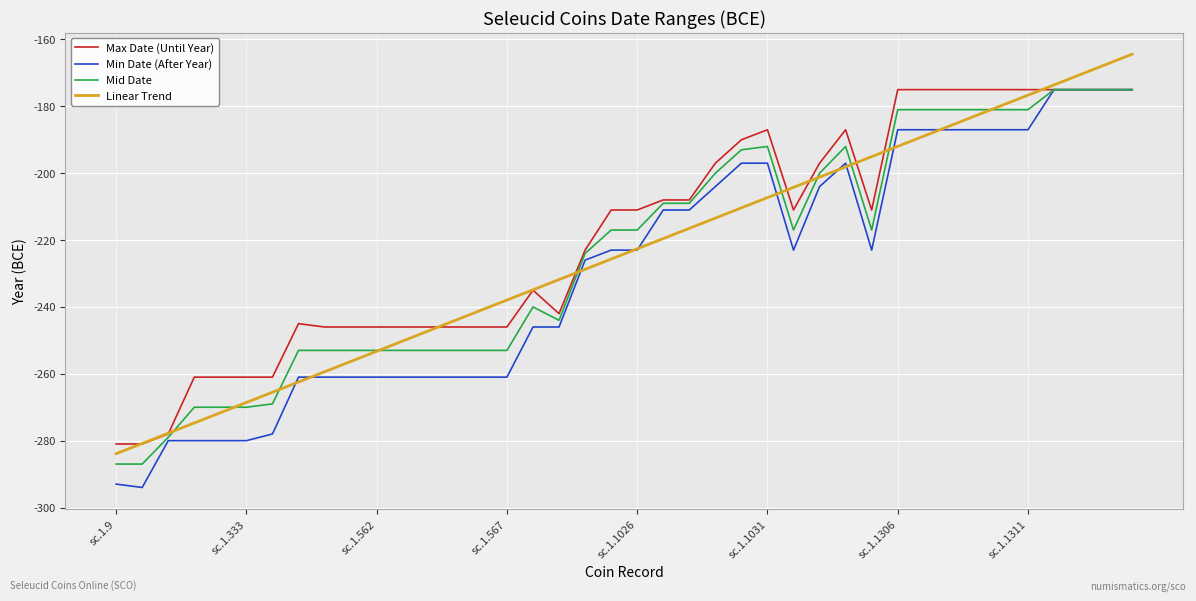

What is the sum of all Max Date (Until Year) values?

-8765.0